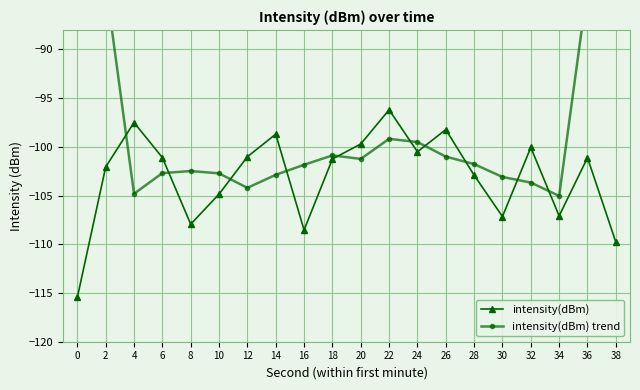

How many values in the intensity(dBm) trend series are below -101?

12